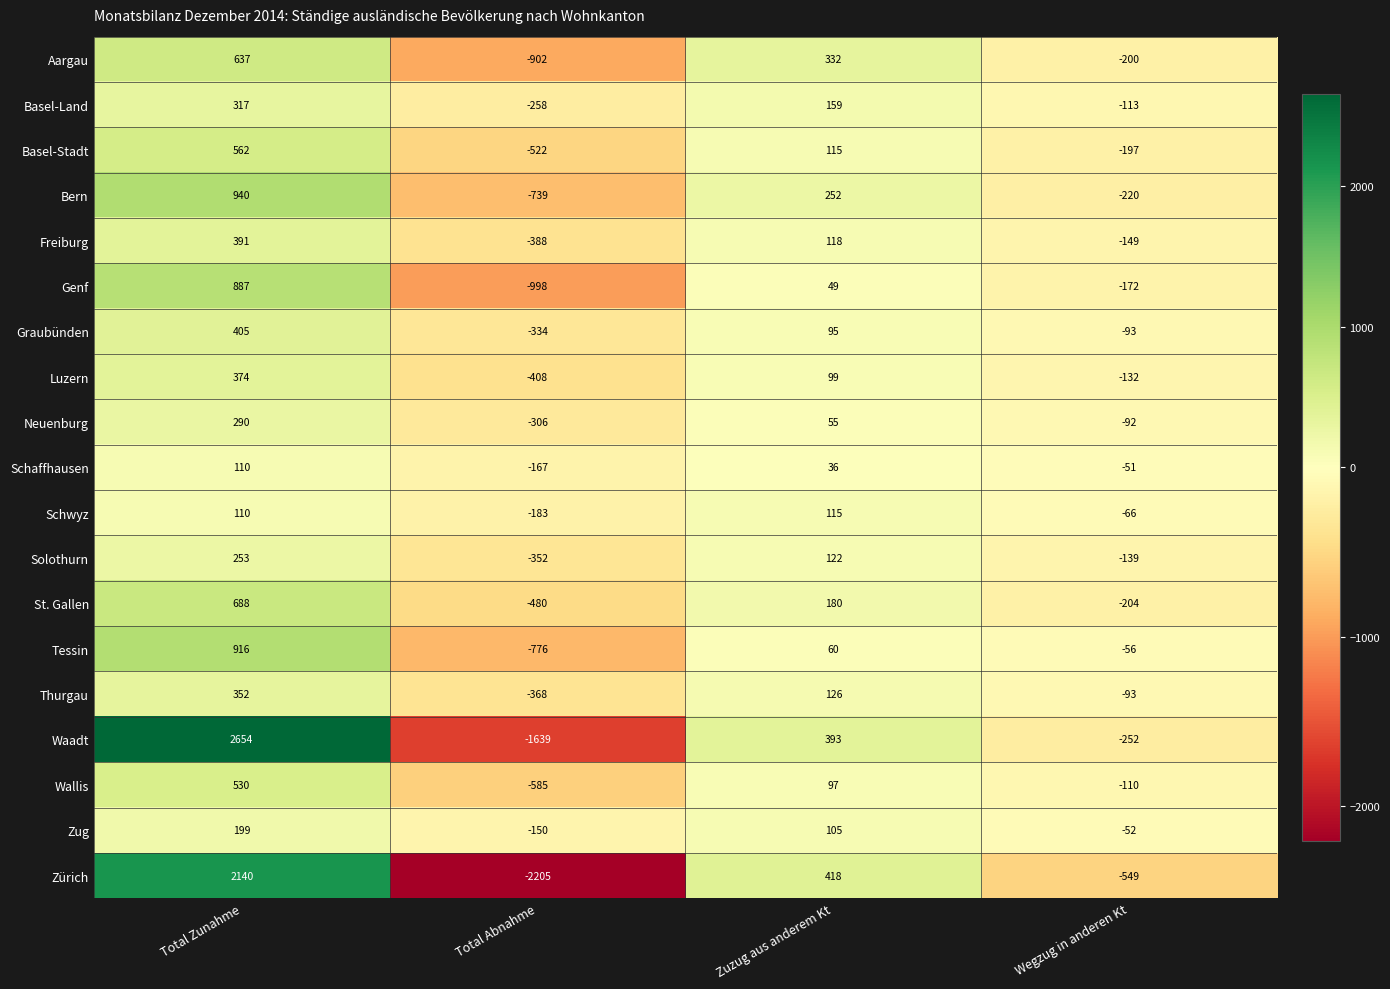

At which category is the sum across all series the highest?

Total Zunahme